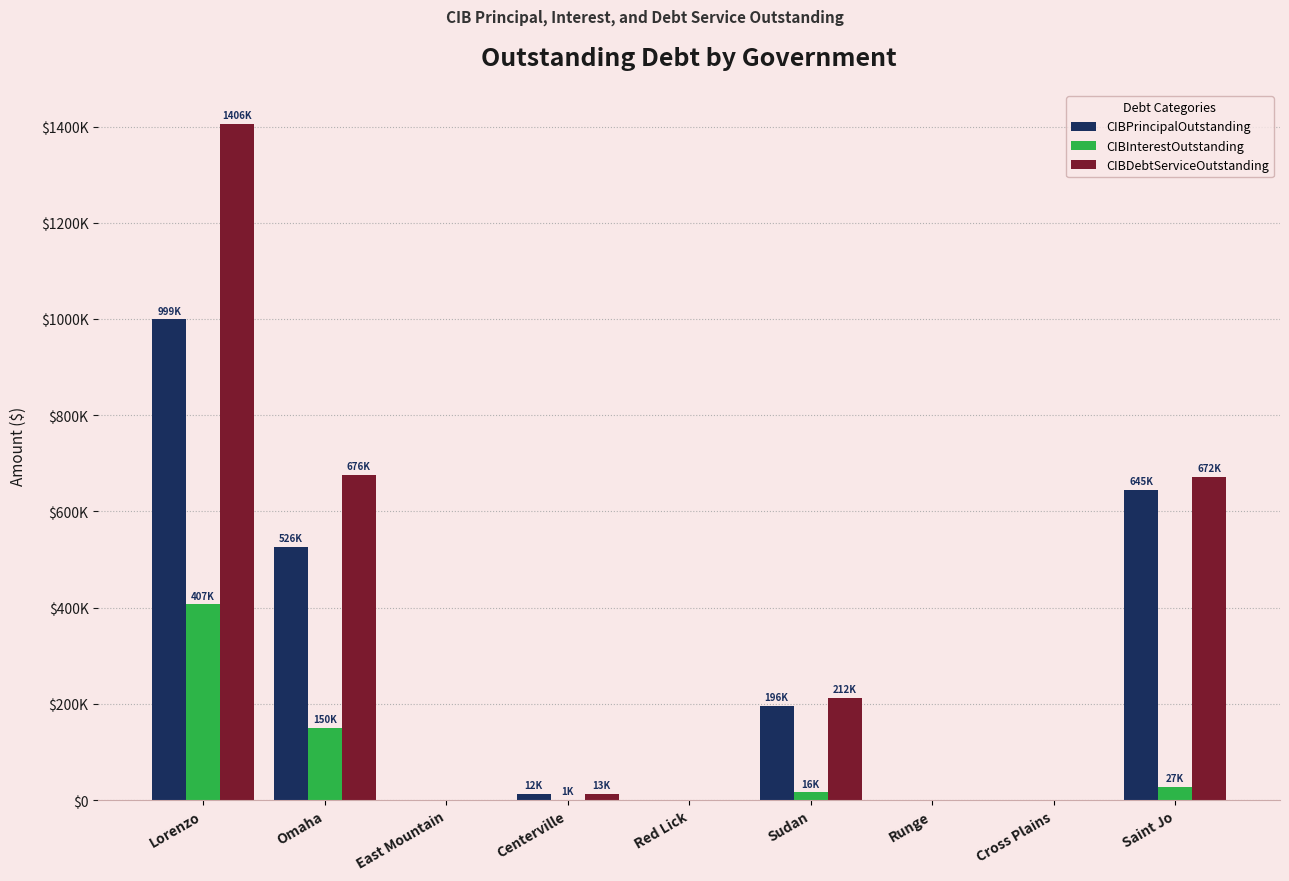

Rank the series by their maximum value, from lowest to highest.

CIBInterestOutstanding, CIBPrincipalOutstanding, CIBDebtServiceOutstanding